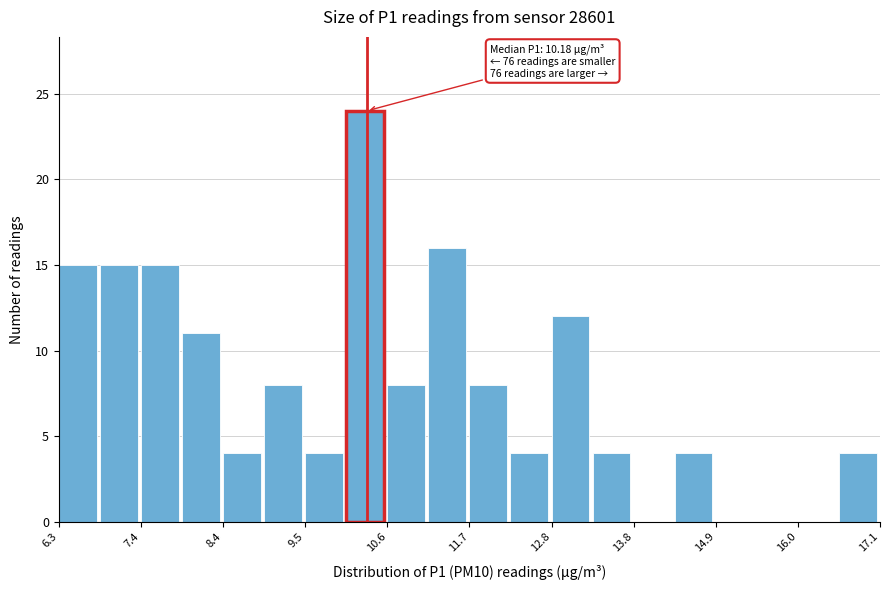

Around what value on the x-axis is the tallest bar? Give the approximate position of its centre, as read against the axis.

10.4